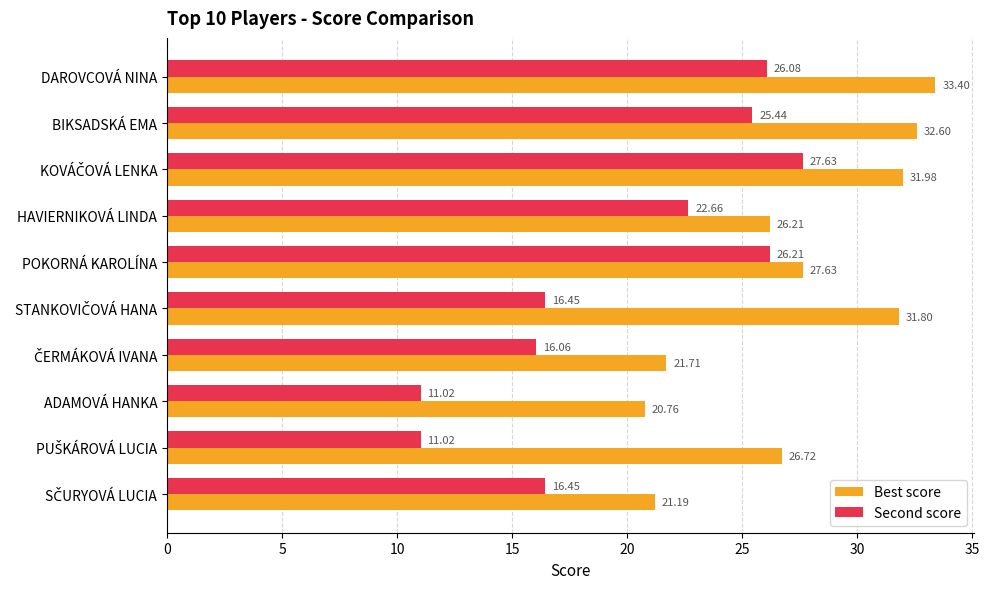

At which category does the chart reach its peak across all series?

DAROVCOVÁ NINA